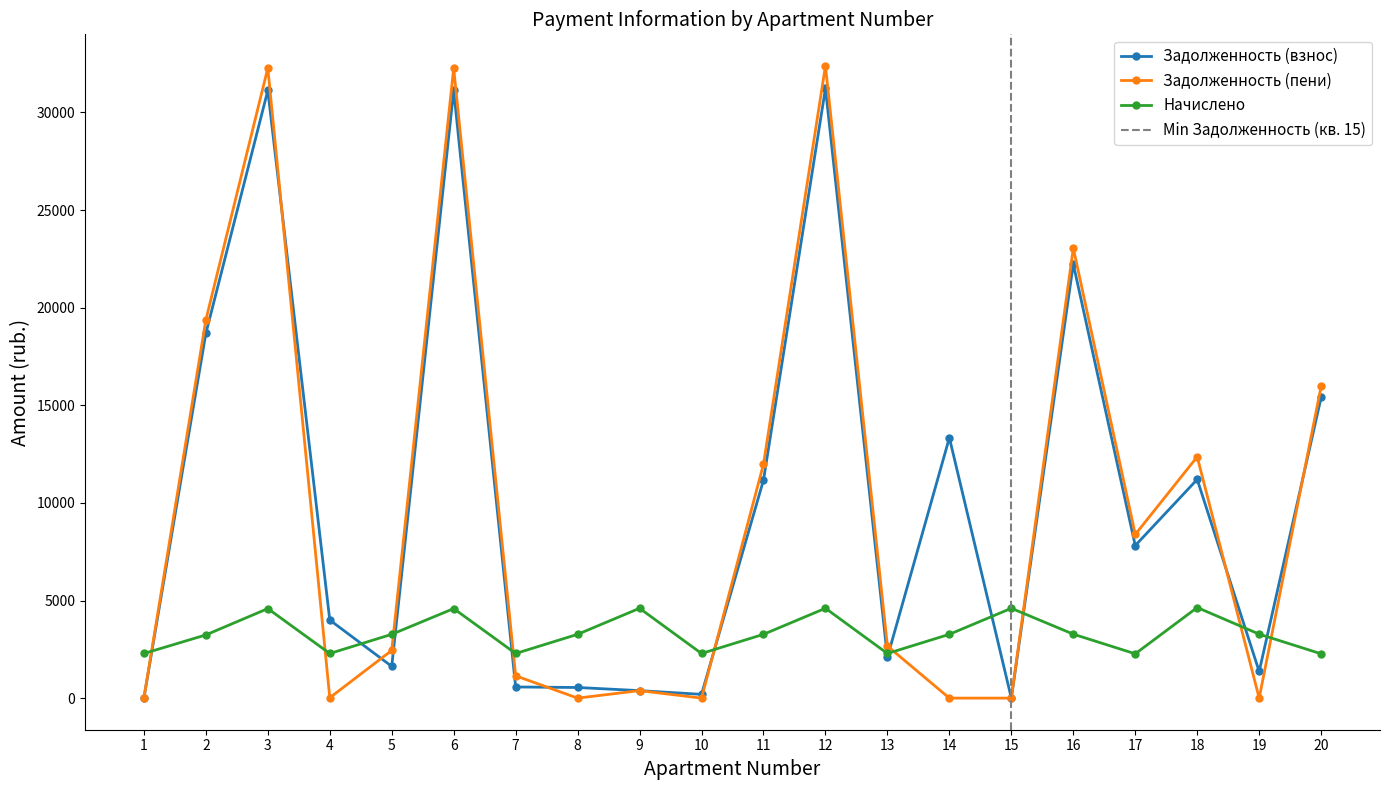

Between which two adjacent categories do nachisleno and zadolzhennost_peni first intersect?

1 and 2